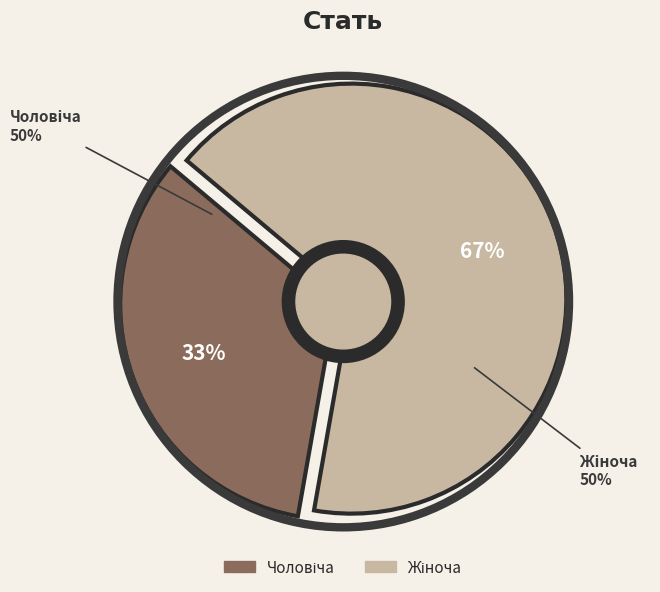

What percentage is the Чоловіча slice, to the nearest percent?

33%